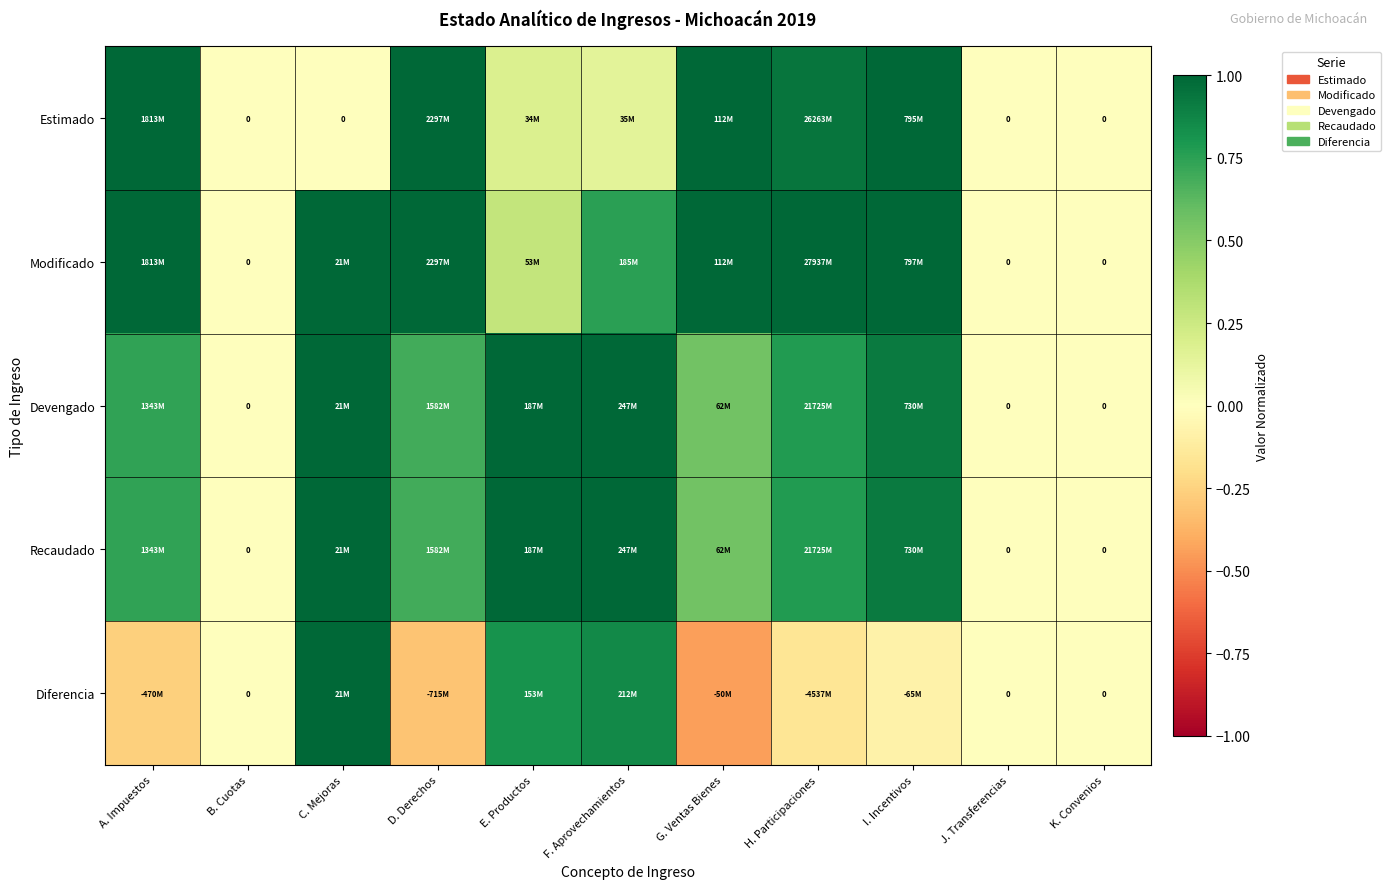

Which series has the widest spread of values?

Diferencia